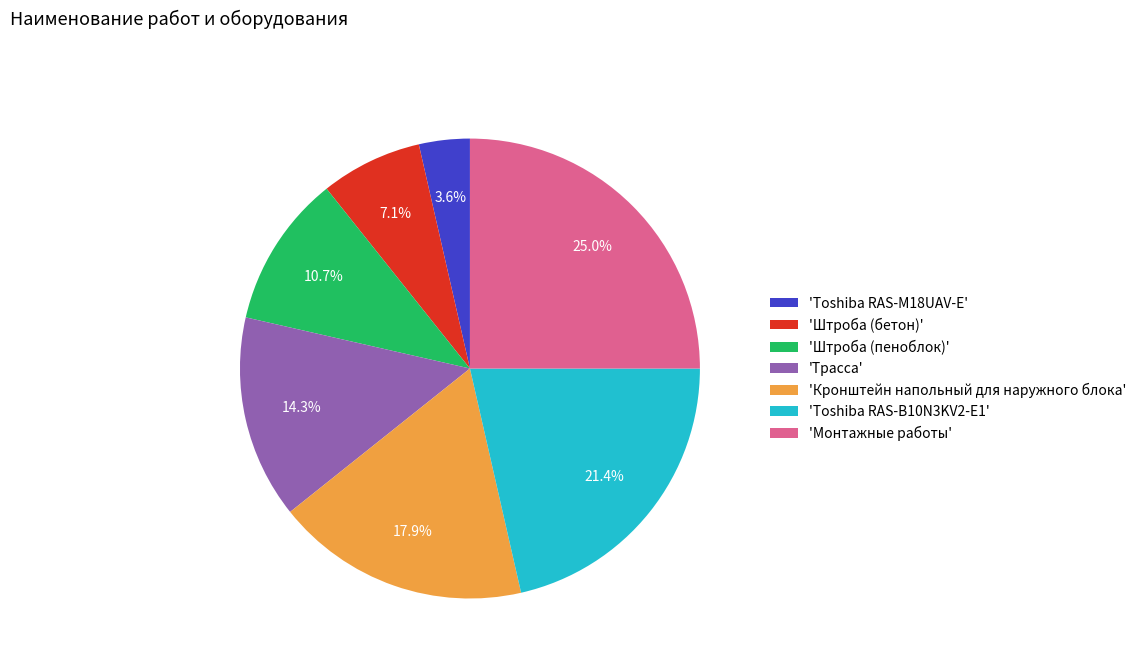

Does 'Кронштейн напольный для наружного блока' represent more than half of the total?

No